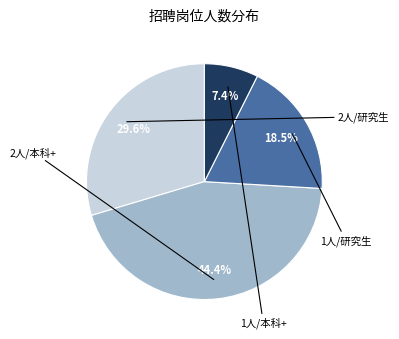

Is there a majority slice in this chart?

No